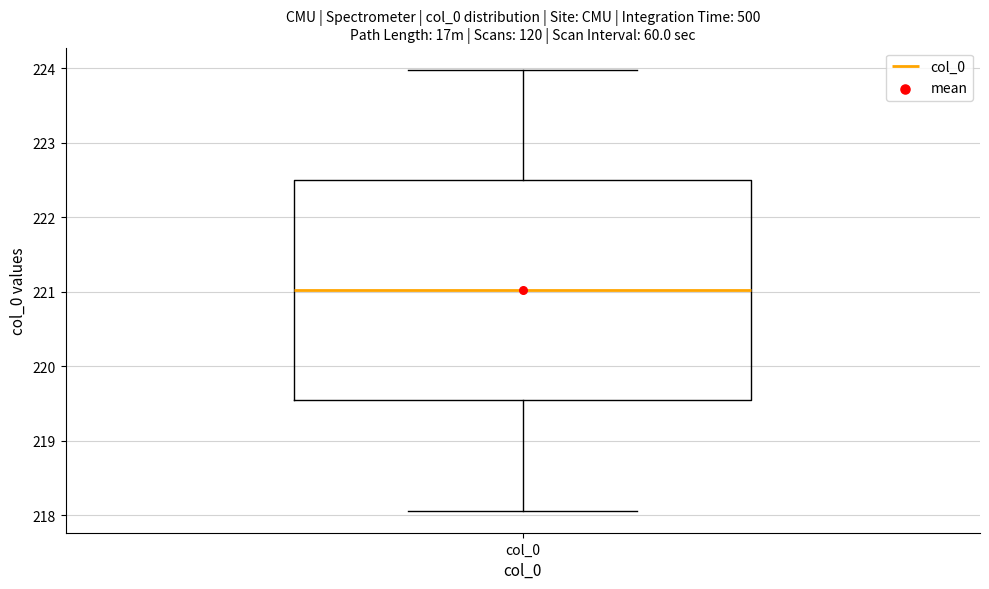

Transcribe this box plot: give where the median line is, the range the box spans, and where the two whiskers end, as read against the y-axis. The values are not printed on the chart, so give them approximately, as read against the axis.

median 221.0, box 219.5 to 222.5, whiskers 218.1 to 224.0